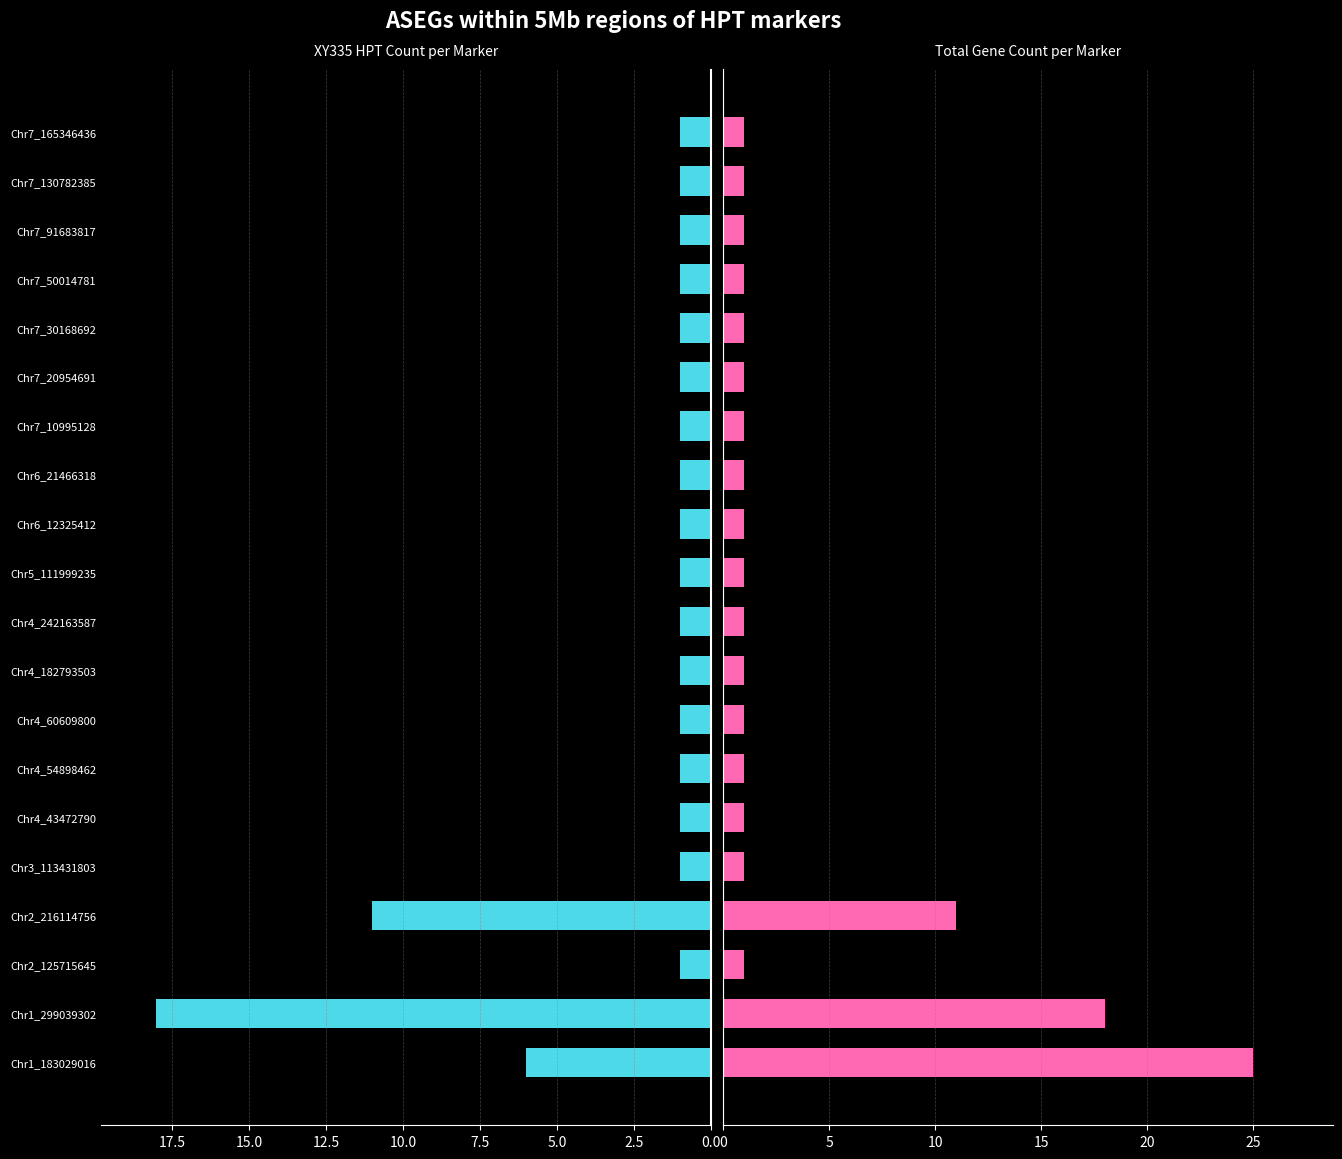

What are all the series names shown in the legend?

XY335 HPT Count, Total Gene Count